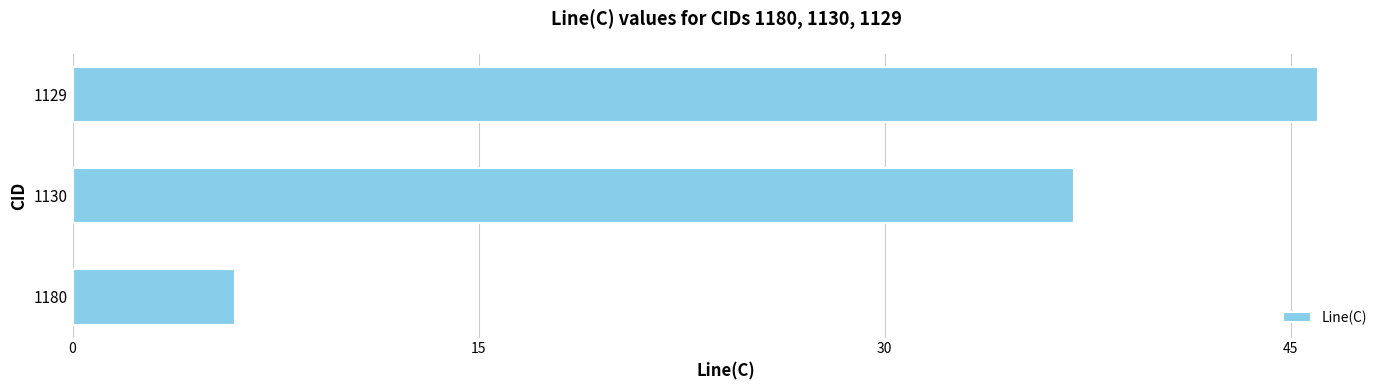

What is the difference between the values at 1180 and 1130?

31